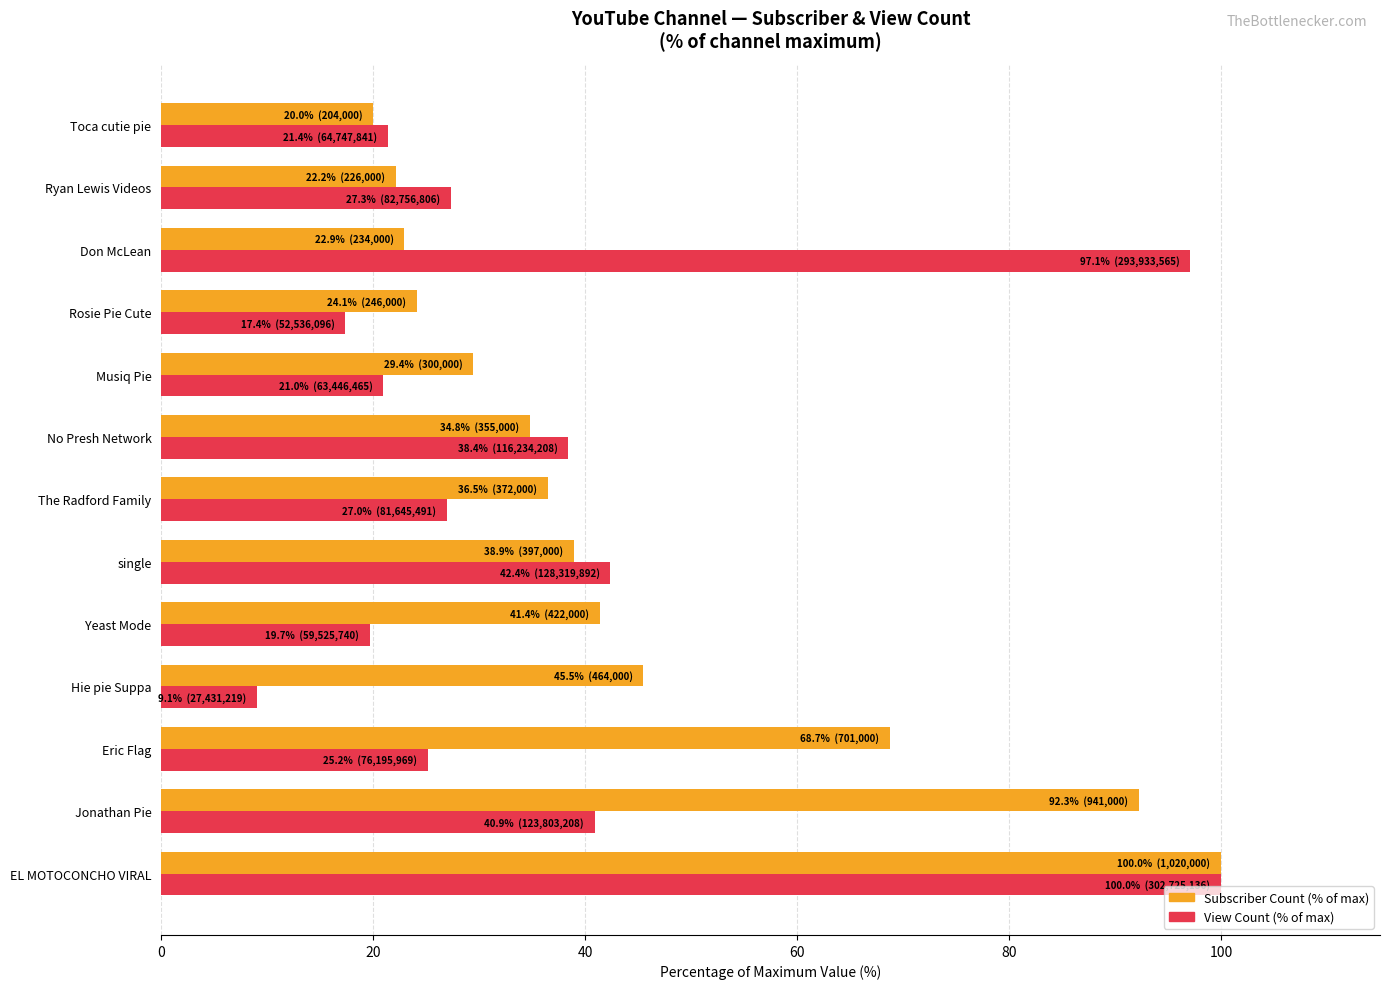

Is it true that View Count (% of max) equals 42.4 at single?

True